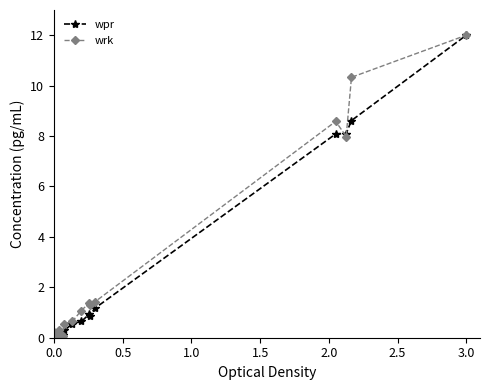

How many distinct data groups are displayed?

2